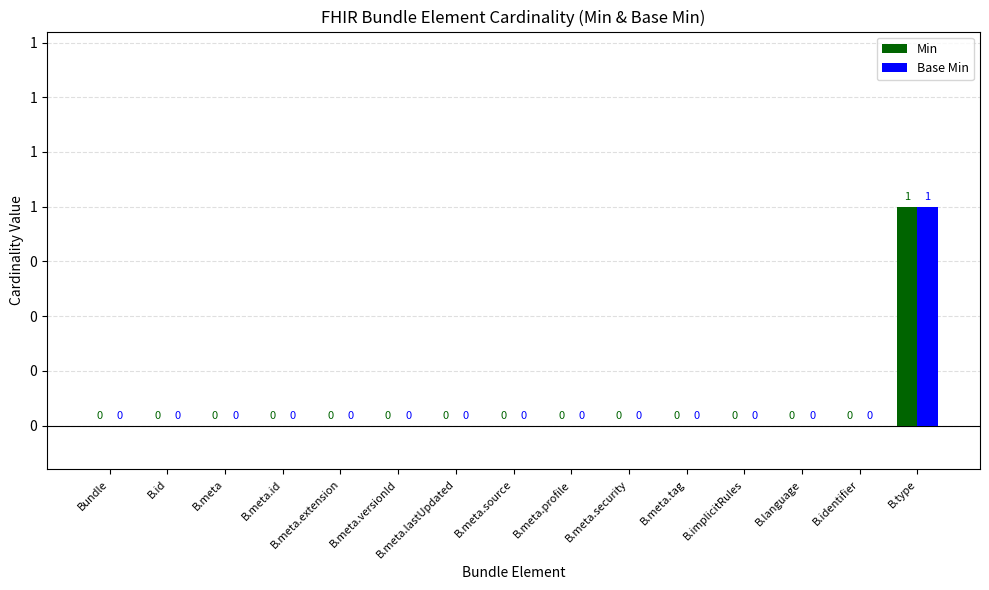

Does the chart contain stacked bars?

No